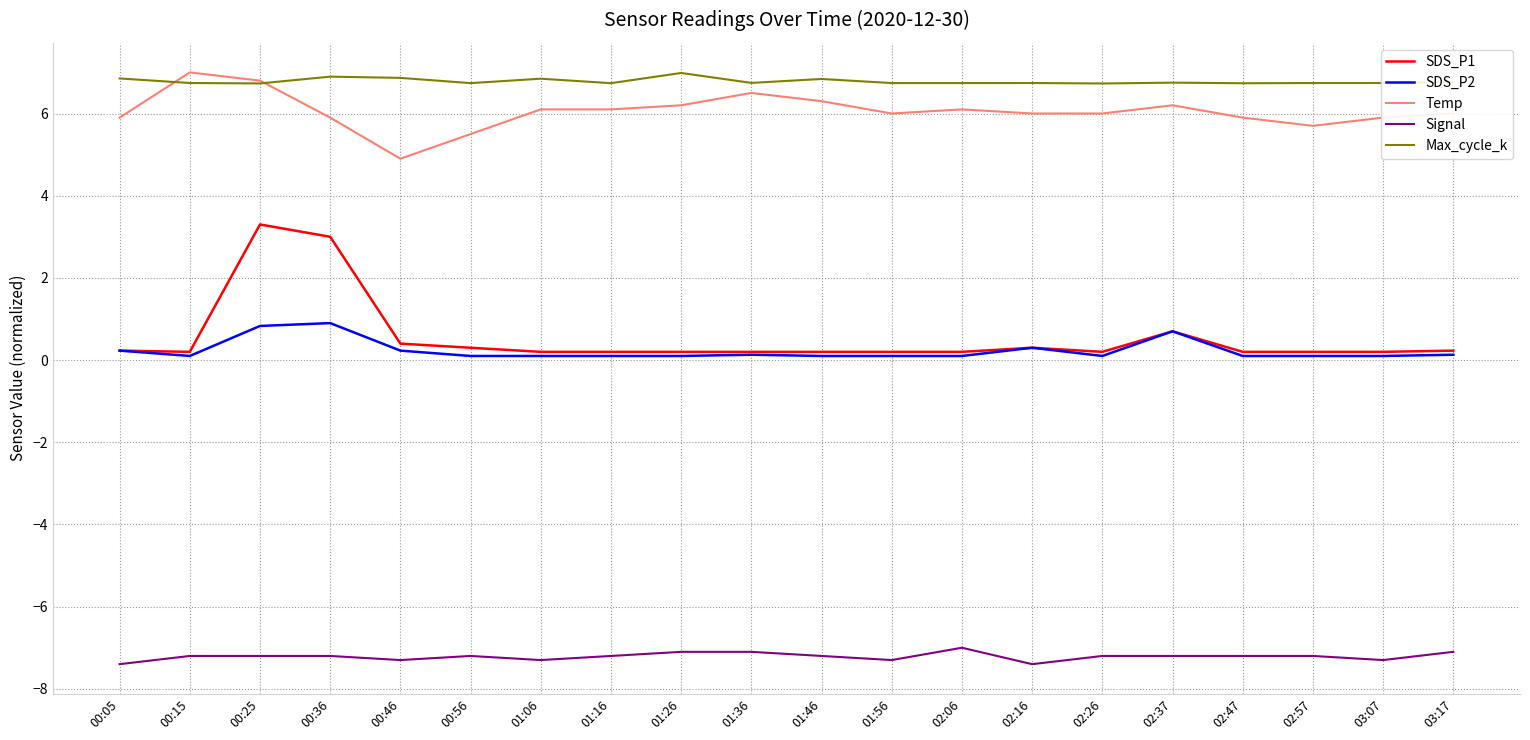

Is the value of SDS_P1 at 03:07 greater than the value of Signal at 01:36?

Yes